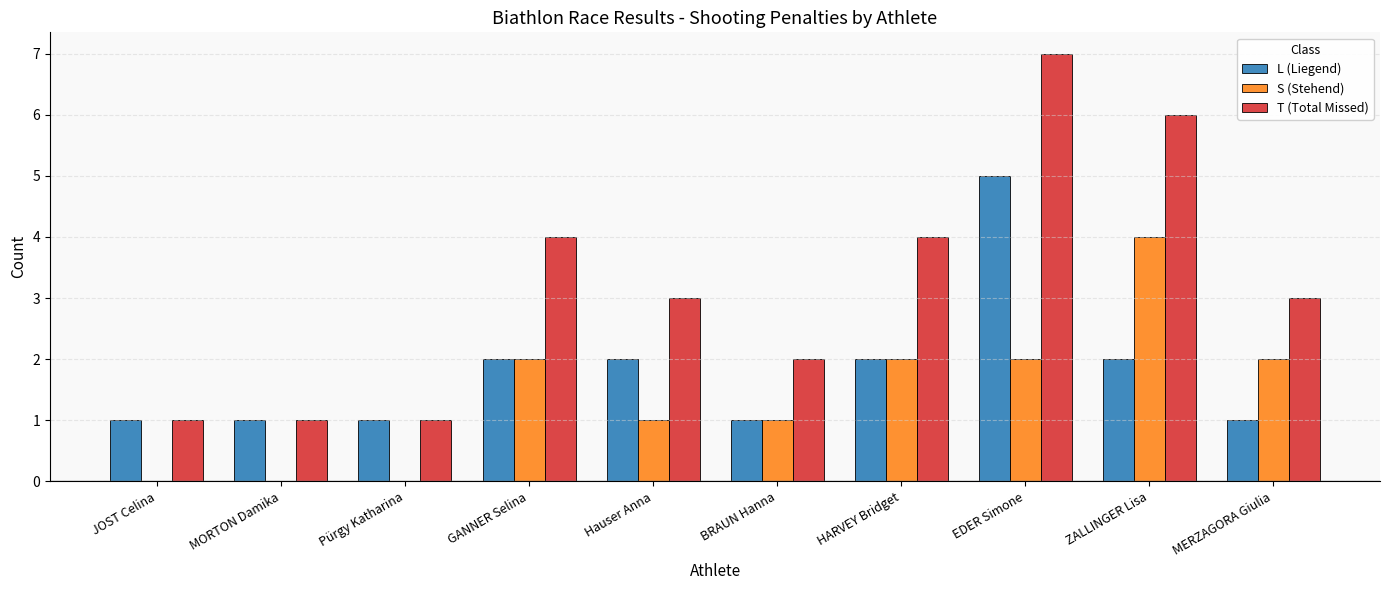

What is the sum of all T (Total Missed) values?

32